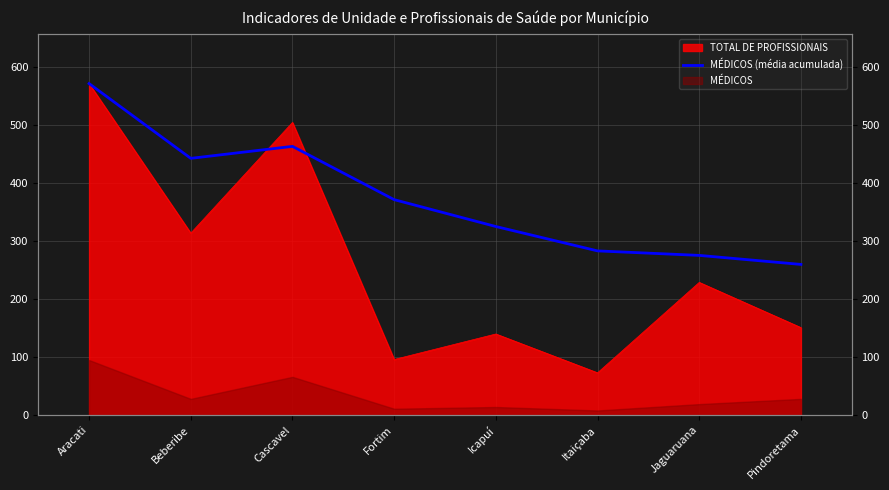

What position from the right is Jaguaruana?

2